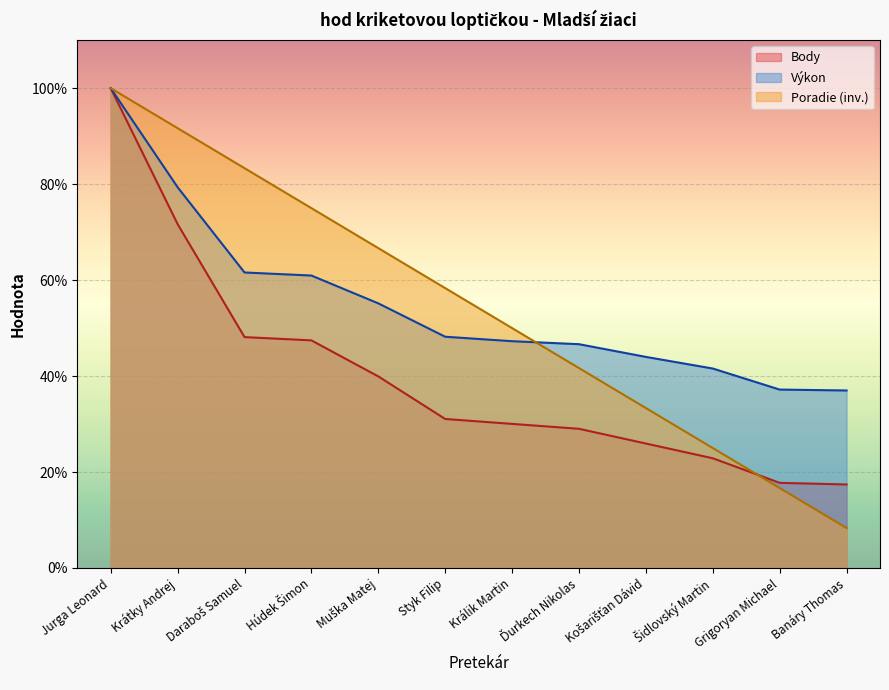

Reading right to left, what are all the values shown in this chart?

Výkon: Banáry Thomas=37.0	Grigoryan Michael=37.2	Šidlovský Martin=41.6	Košarišťan Dávid=44.0	Ďurkech Nikolas=46.6	Králik Martin=47.3	Styk Filip=48.2	Muška Matej=55.2	Húdek Šimon=61.0	Daraboš Samuel=61.6	Krátky Andrej=79.4	Jurga Leonard=100.0
Body: Banáry Thomas=17.4	Grigoryan Michael=17.7	Šidlovský Martin=22.9	Košarišťan Dávid=25.9	Ďurkech Nikolas=29.0	Králik Martin=30.0	Styk Filip=31.1	Muška Matej=39.9	Húdek Šimon=47.4	Daraboš Samuel=48.1	Krátky Andrej=71.7	Jurga Leonard=100.0
Poradie: Banáry Thomas=8.3	Grigoryan Michael=16.7	Šidlovský Martin=25.0	Košarišťan Dávid=33.3	Ďurkech Nikolas=41.7	Králik Martin=50.0	Styk Filip=58.3	Muška Matej=66.7	Húdek Šimon=75.0	Daraboš Samuel=83.3	Krátky Andrej=91.7	Jurga Leonard=100.0